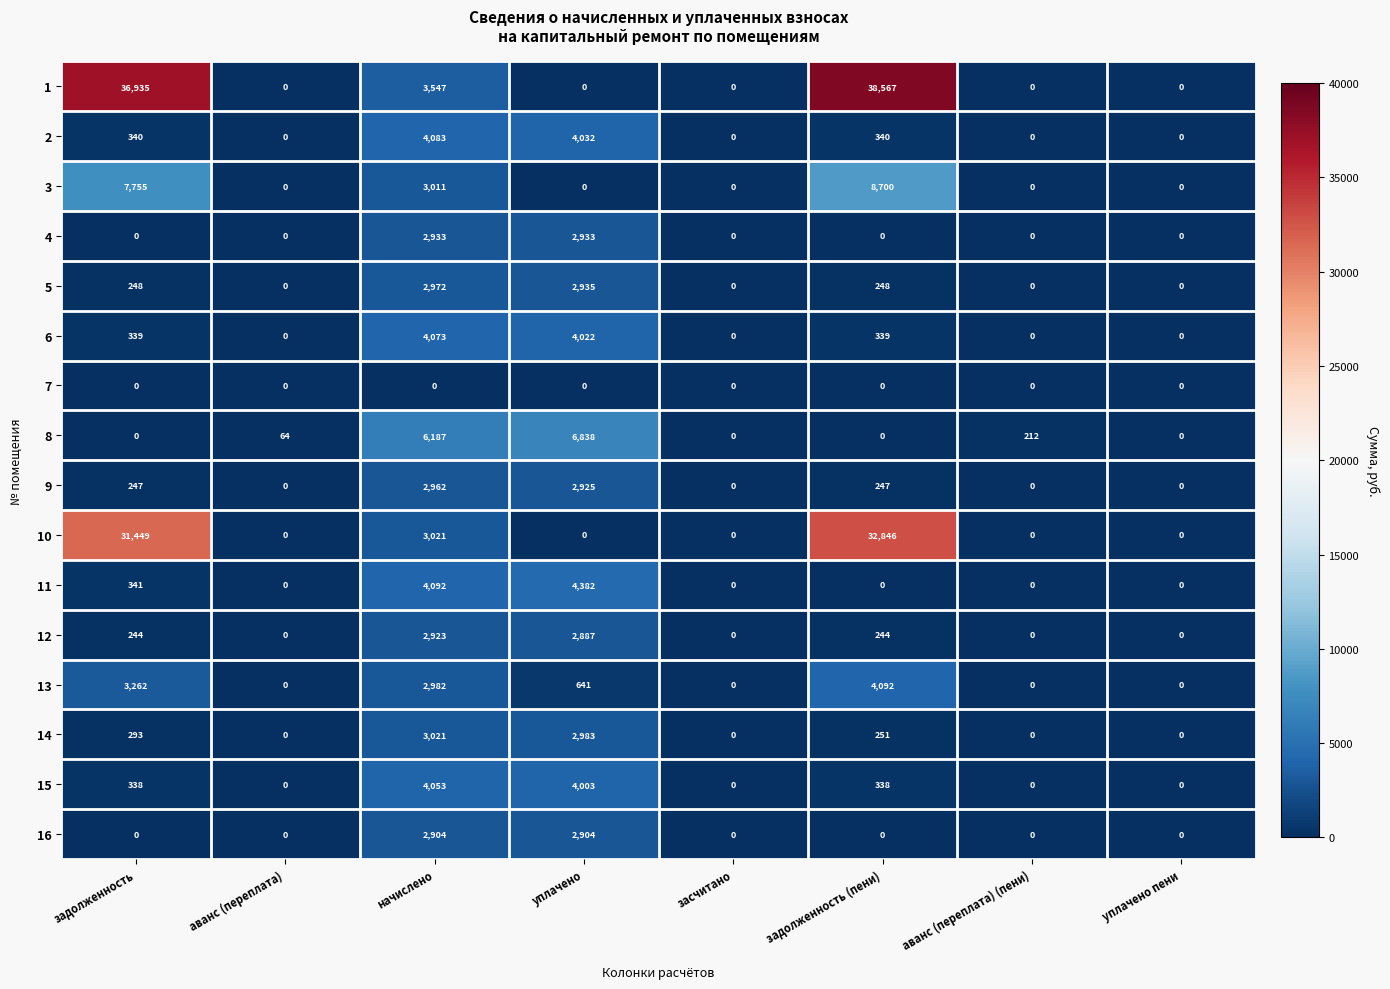

The 13 series shows -1569 at аванс (переплата) (пени). True or false?

False